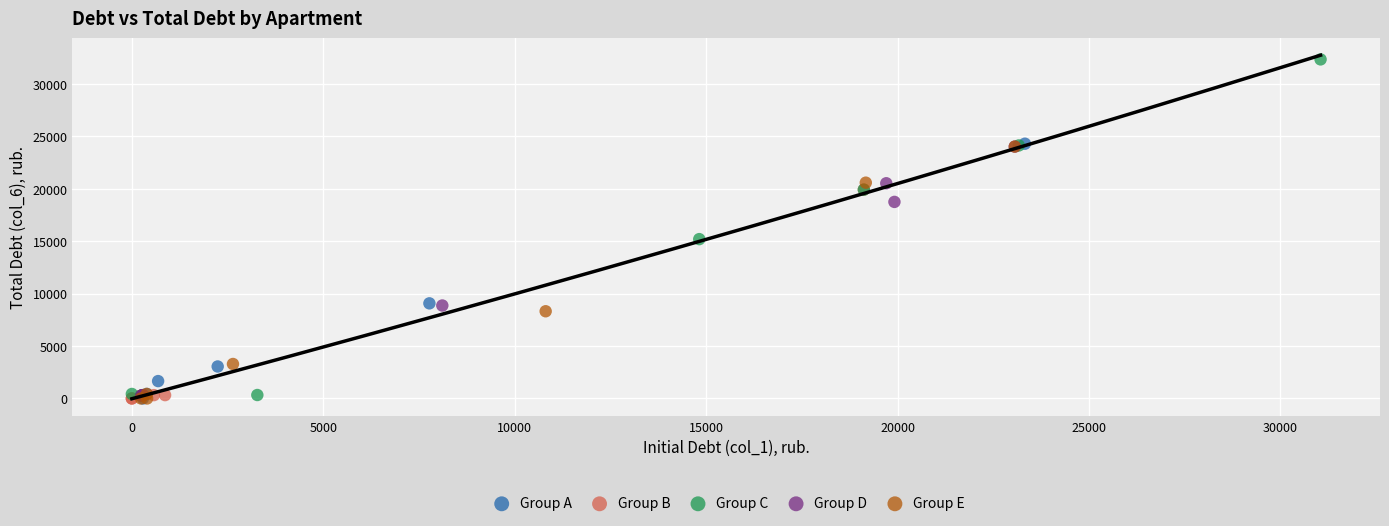

Which series reaches the maximum Y coordinate?

Group C